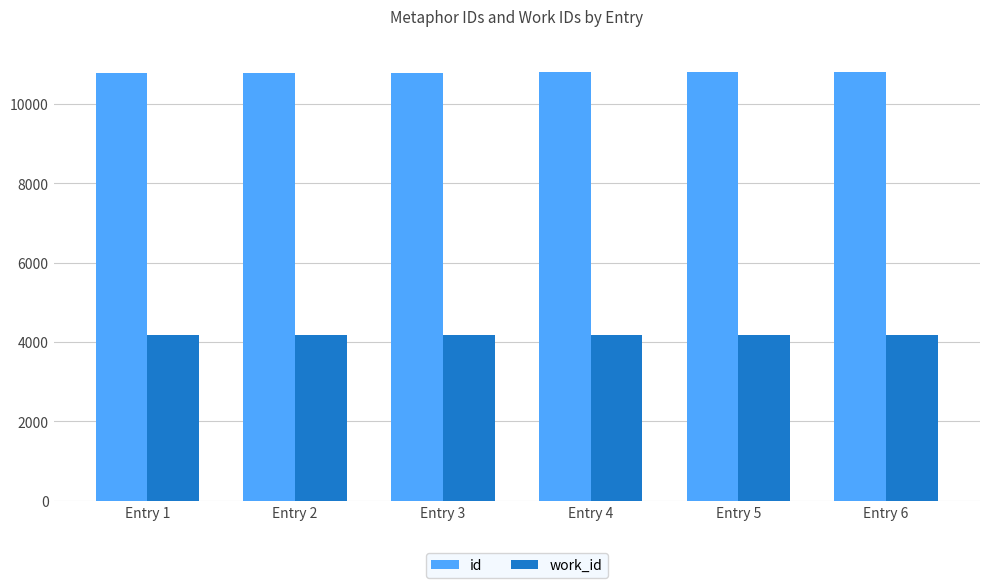

What is the total value across all series at Entry 4?

14985